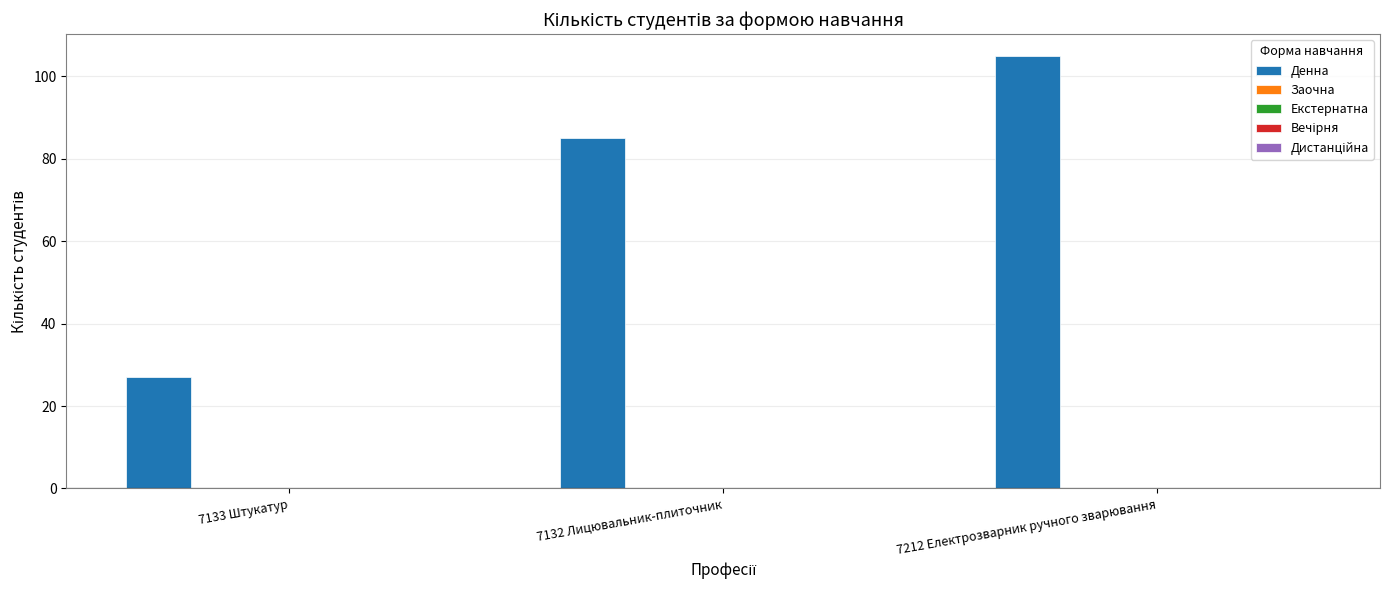

Reading left to right, list all the values displayed in this chart.

27	85	105